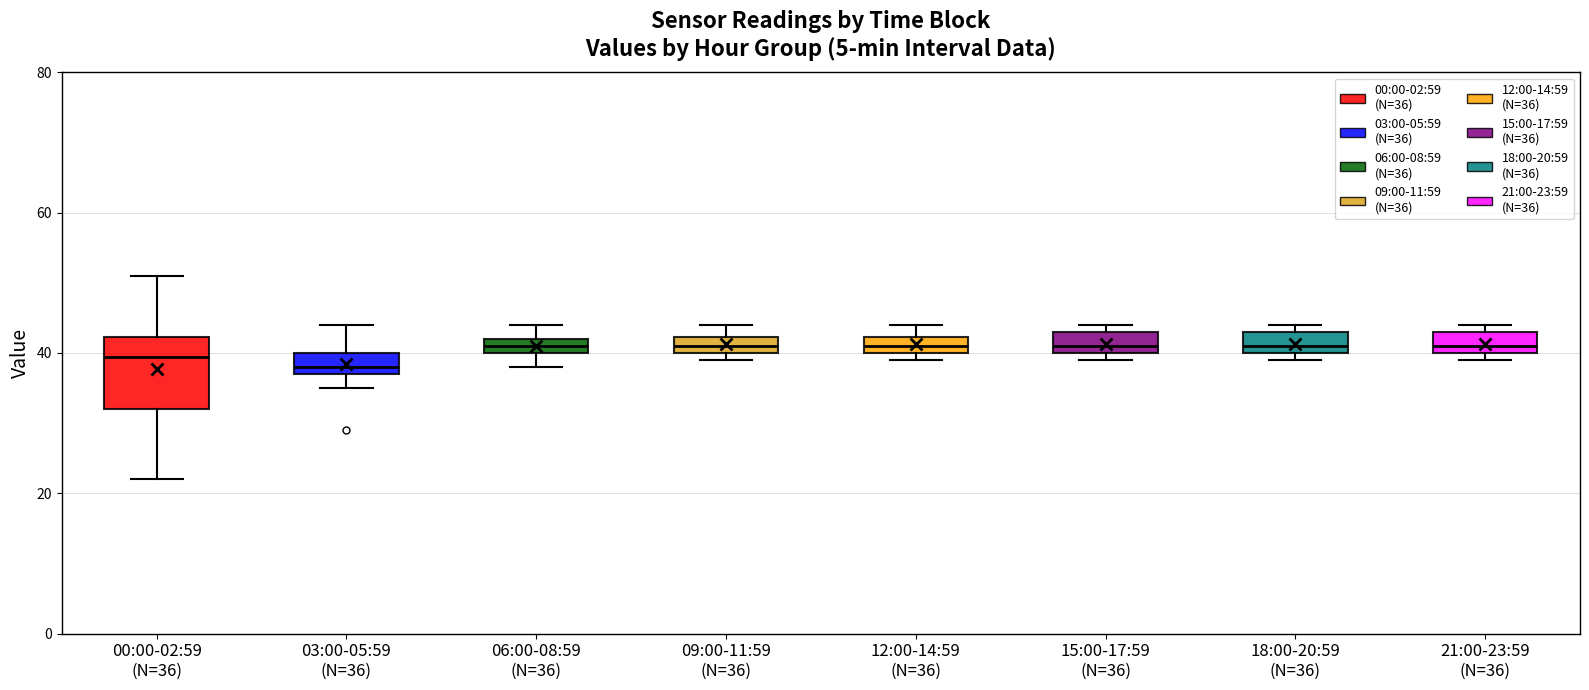

Which box is the tallest, from its lower edge to its upper edge?

00:00-02:59 (N=36)